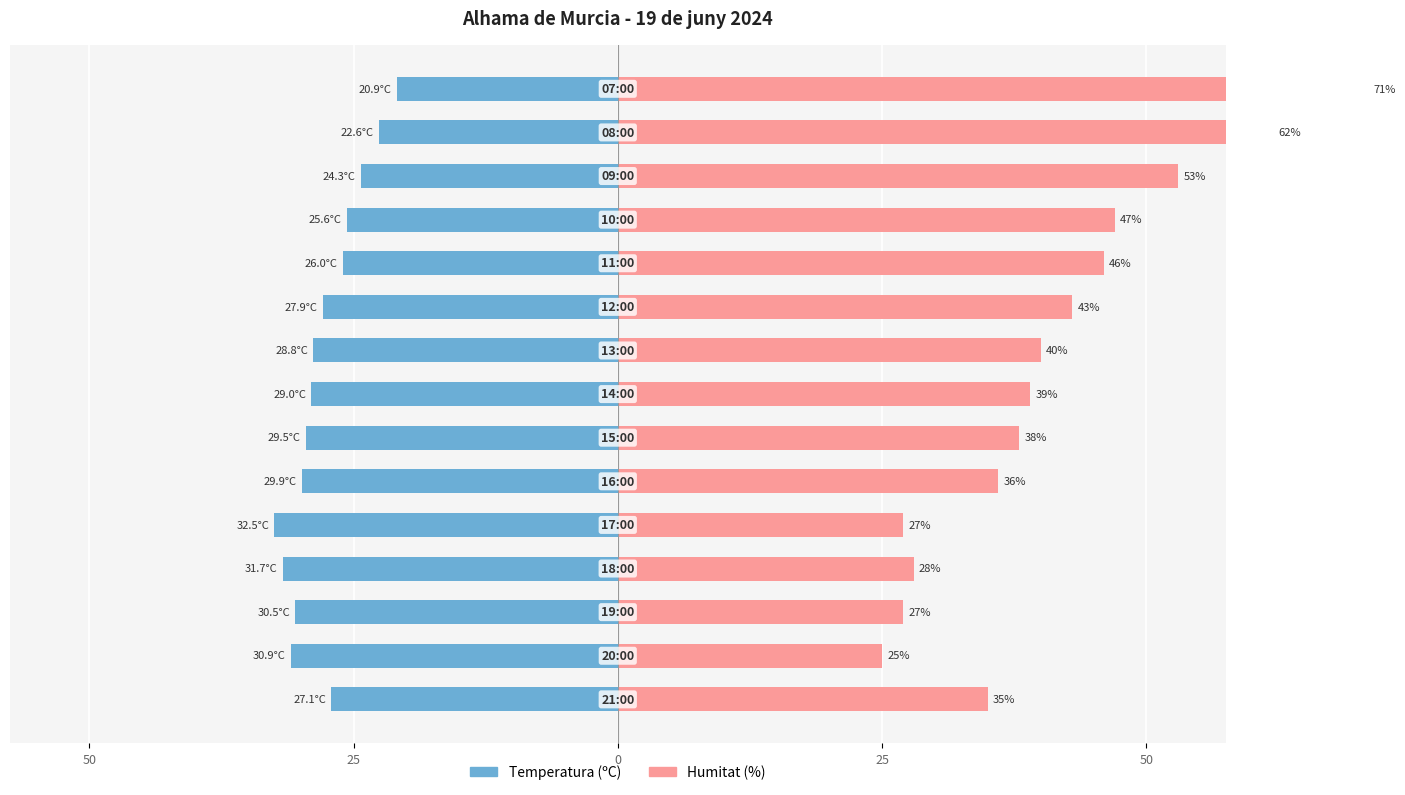

Which has a higher value, 7 or 10?

10